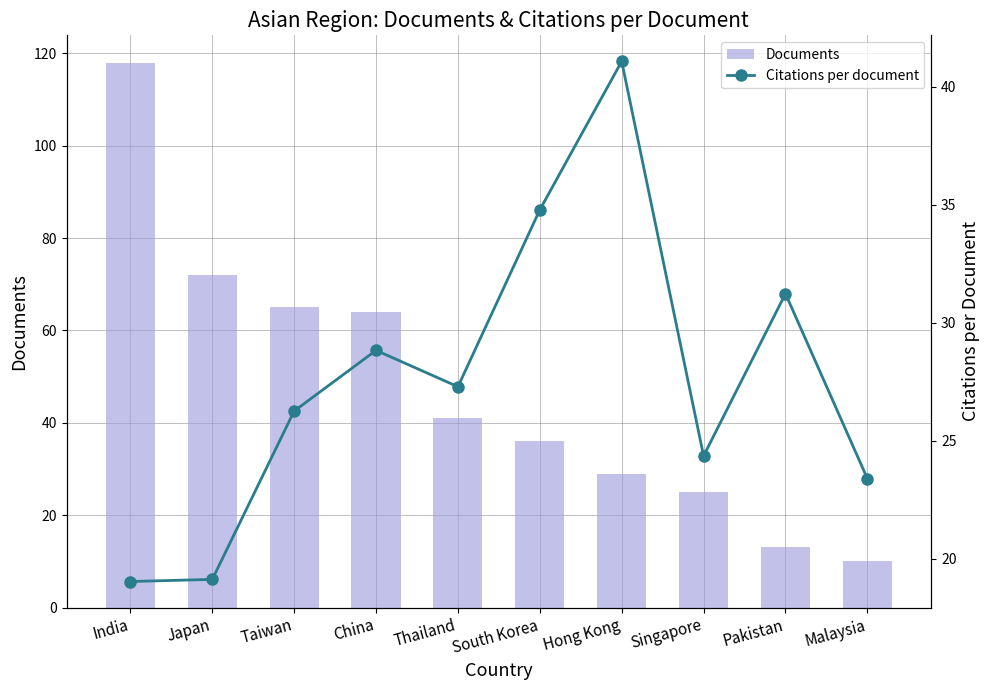

Between Japan and South Korea, which is larger?

Japan